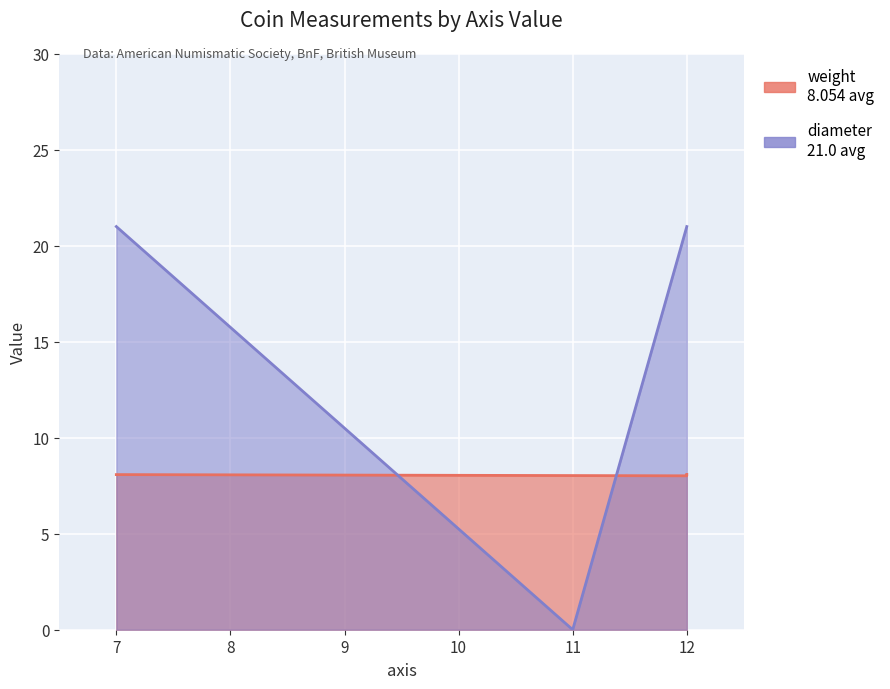

What is the sum of the diameter values at 11 and 12?

21.0